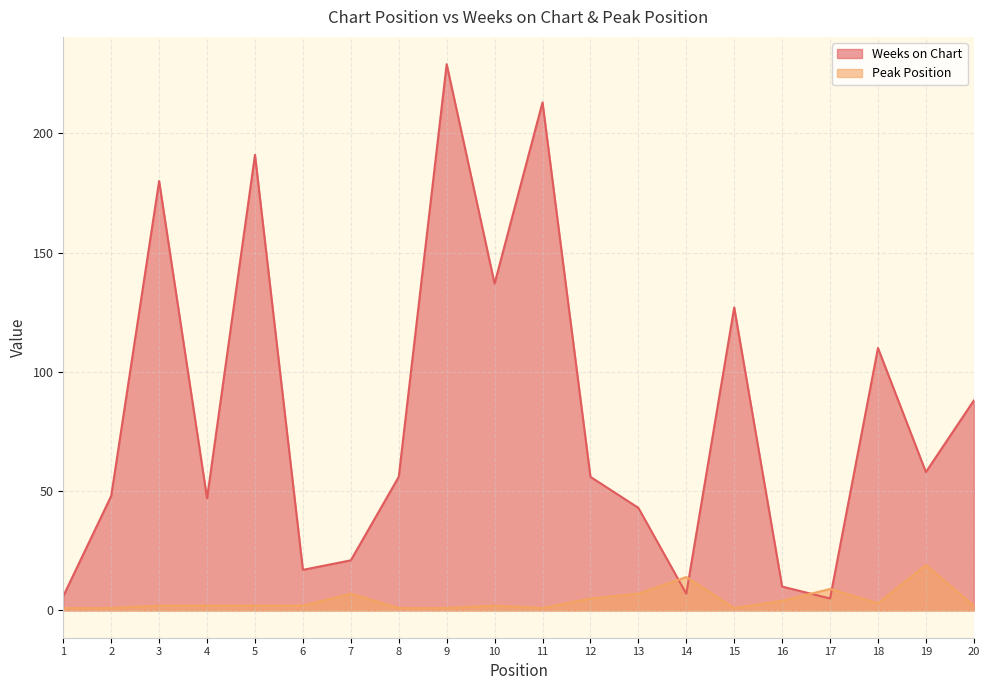

List the labels in order of Peak Position value, largest first.

19, 14, 17, 7, 13, 12, 16, 18, 3, 4, 5, 6, 10, 20, 1, 2, 8, 9, 11, 15